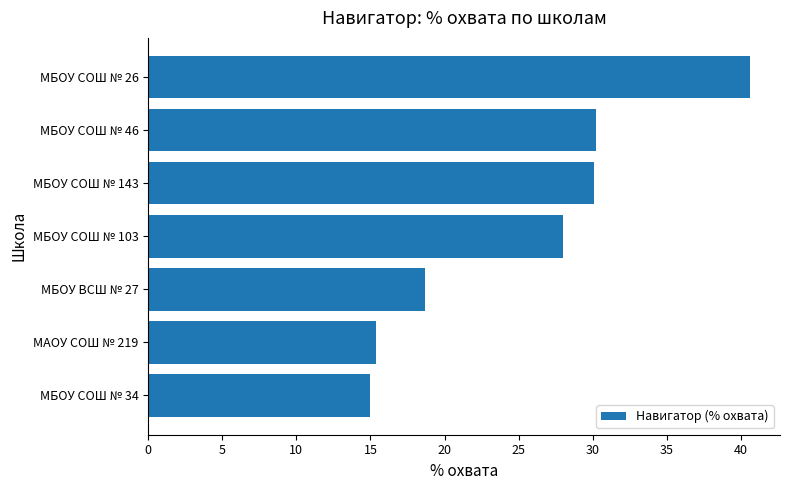

Count the number of categories in the chart.

7